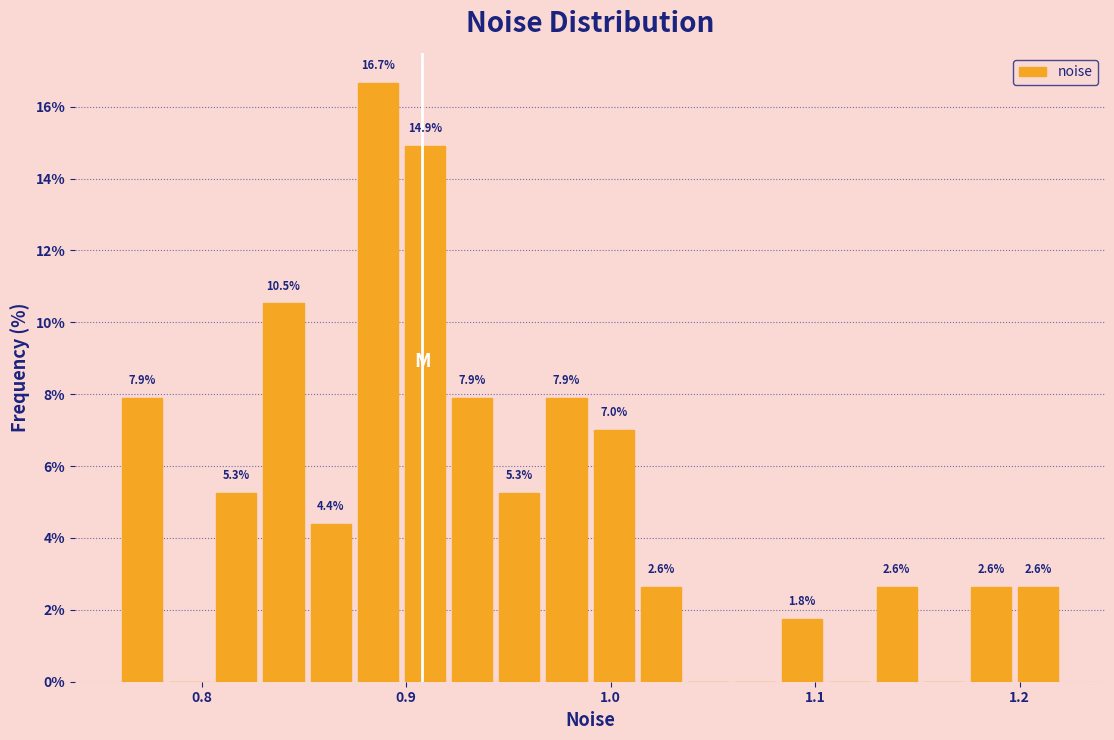

Around what value on the x-axis is the tallest bar? Give the approximate position of its centre, as read against the axis.

0.89